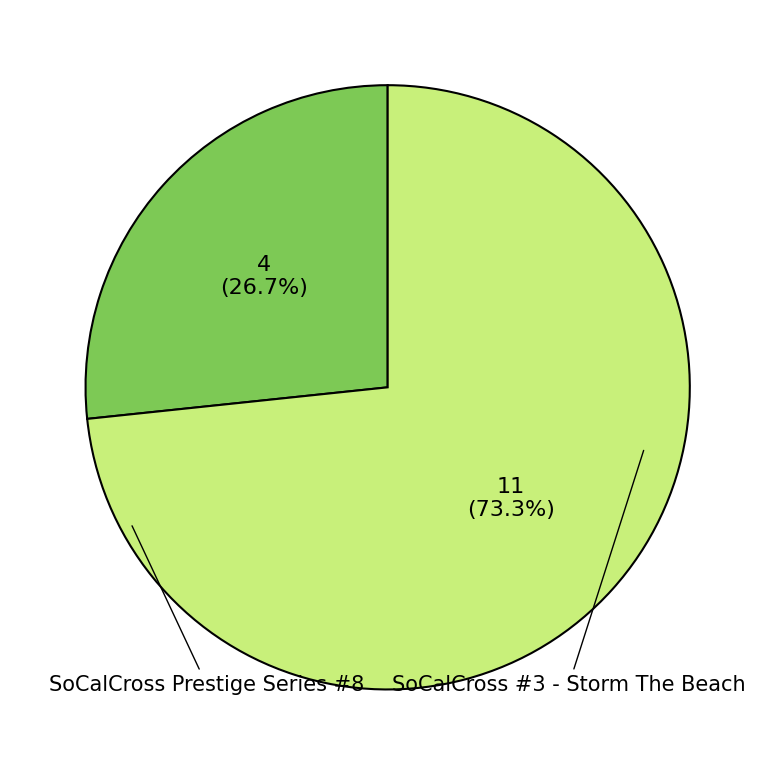

Rank the categories by value from highest to lowest.

SoCalCross #3 - Storm The Beach, SoCalCross Prestige Series #8